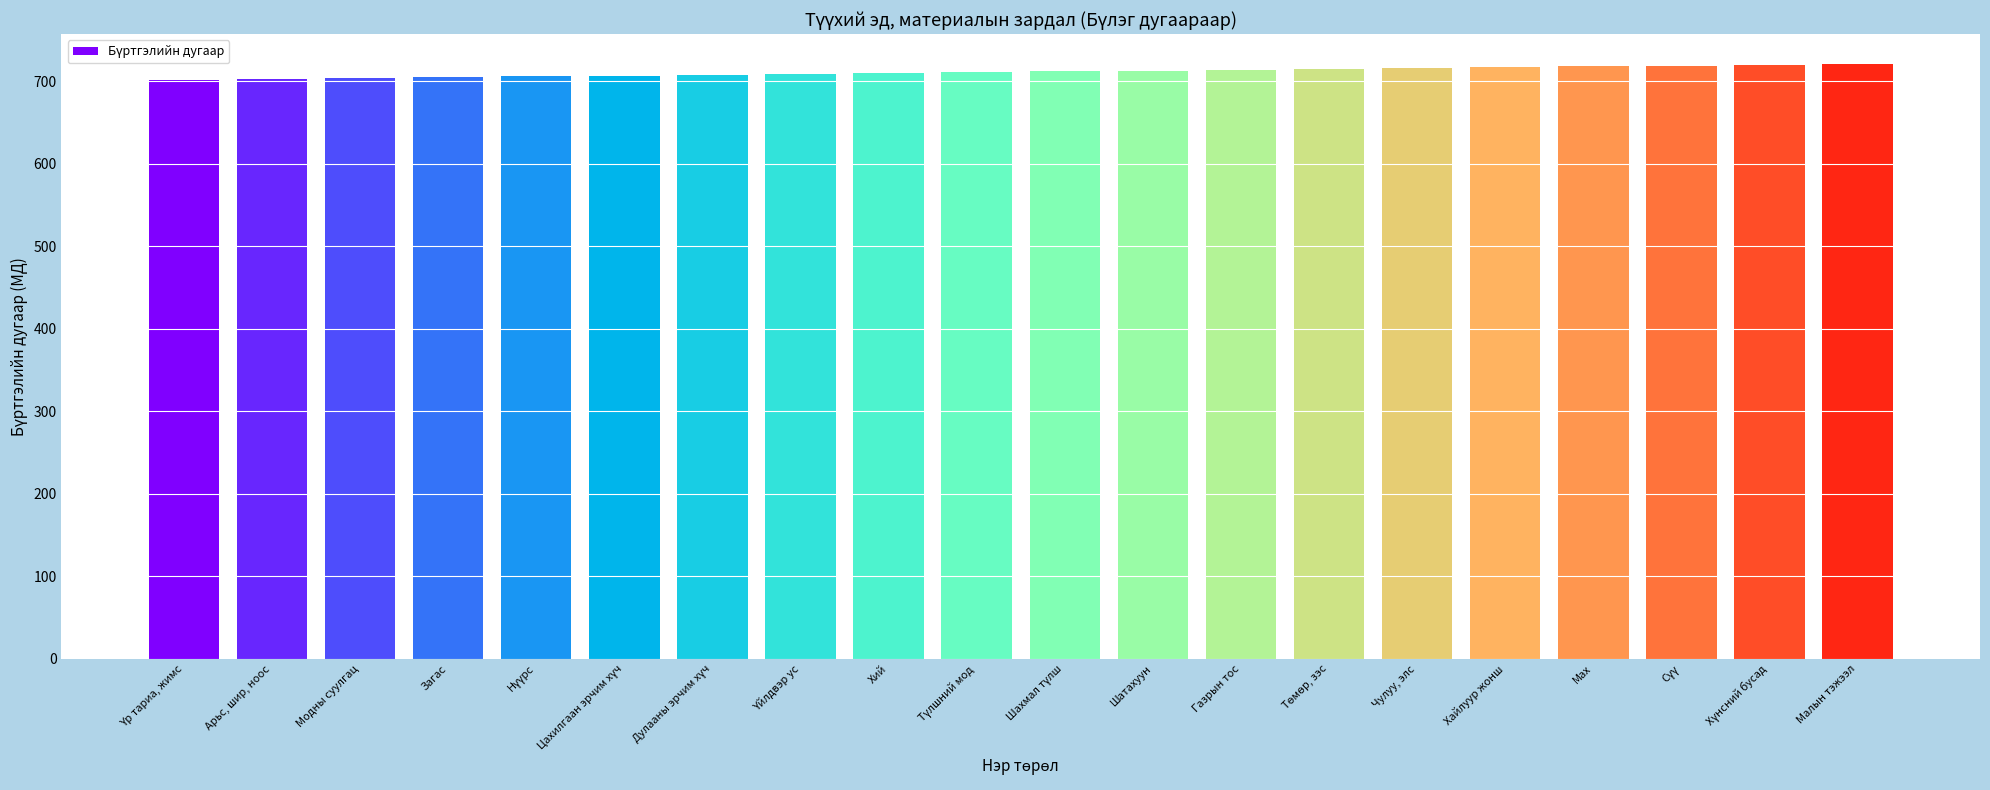

What is the label of the 9th bar from the right?

Шатахуун